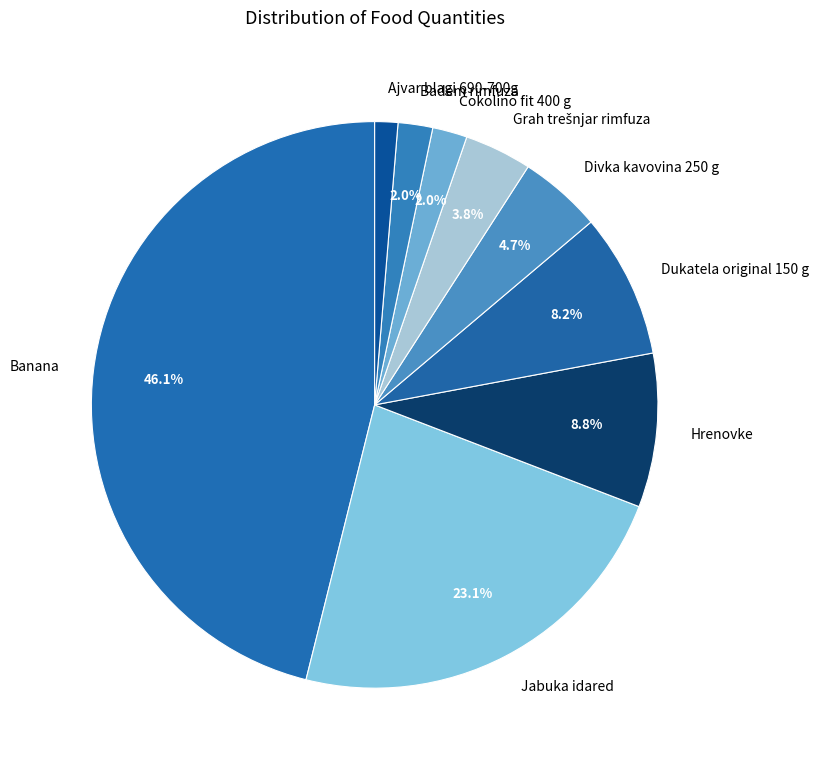

To the nearest percent, what percentage of the pie is Ajvar blagi 690-700g?

1%